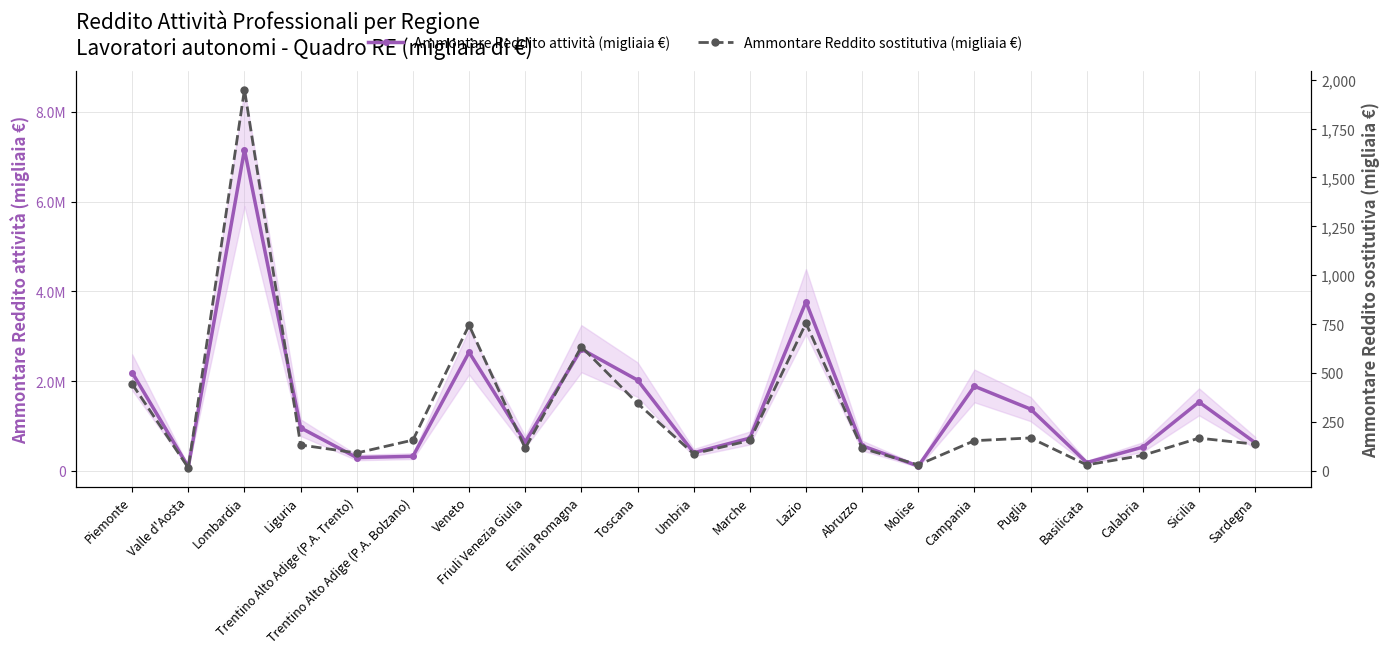

List the labels in order of Ammontare Reddito sostitutiva (migliaia €) value, largest first.

Lombardia, Lazio, Veneto, Emilia Romagna, Piemonte, Toscana, Puglia, Sicilia, Trentino Alto Adige (P.A. Bolzano), Marche, Campania, Sardegna, Liguria, Friuli Venezia Giulia, Abruzzo, Trentino Alto Adige (P.A. Trento), Umbria, Calabria, Molise, Basilicata, Valle d'Aosta